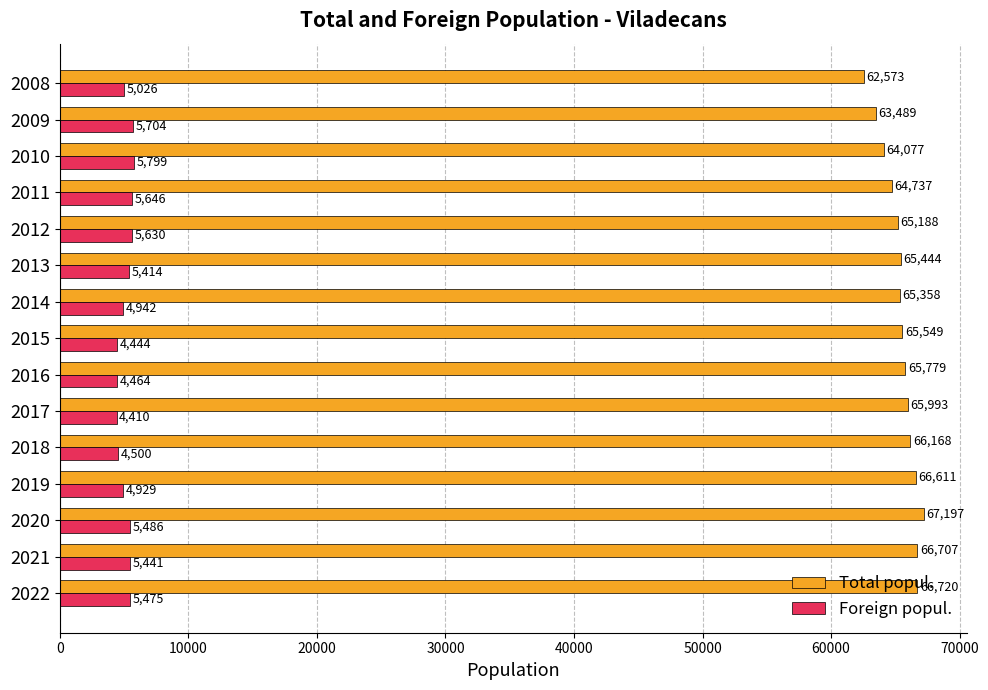

Rank the series at 2008 from highest to lowest value.

Total popul., Foreign popul.